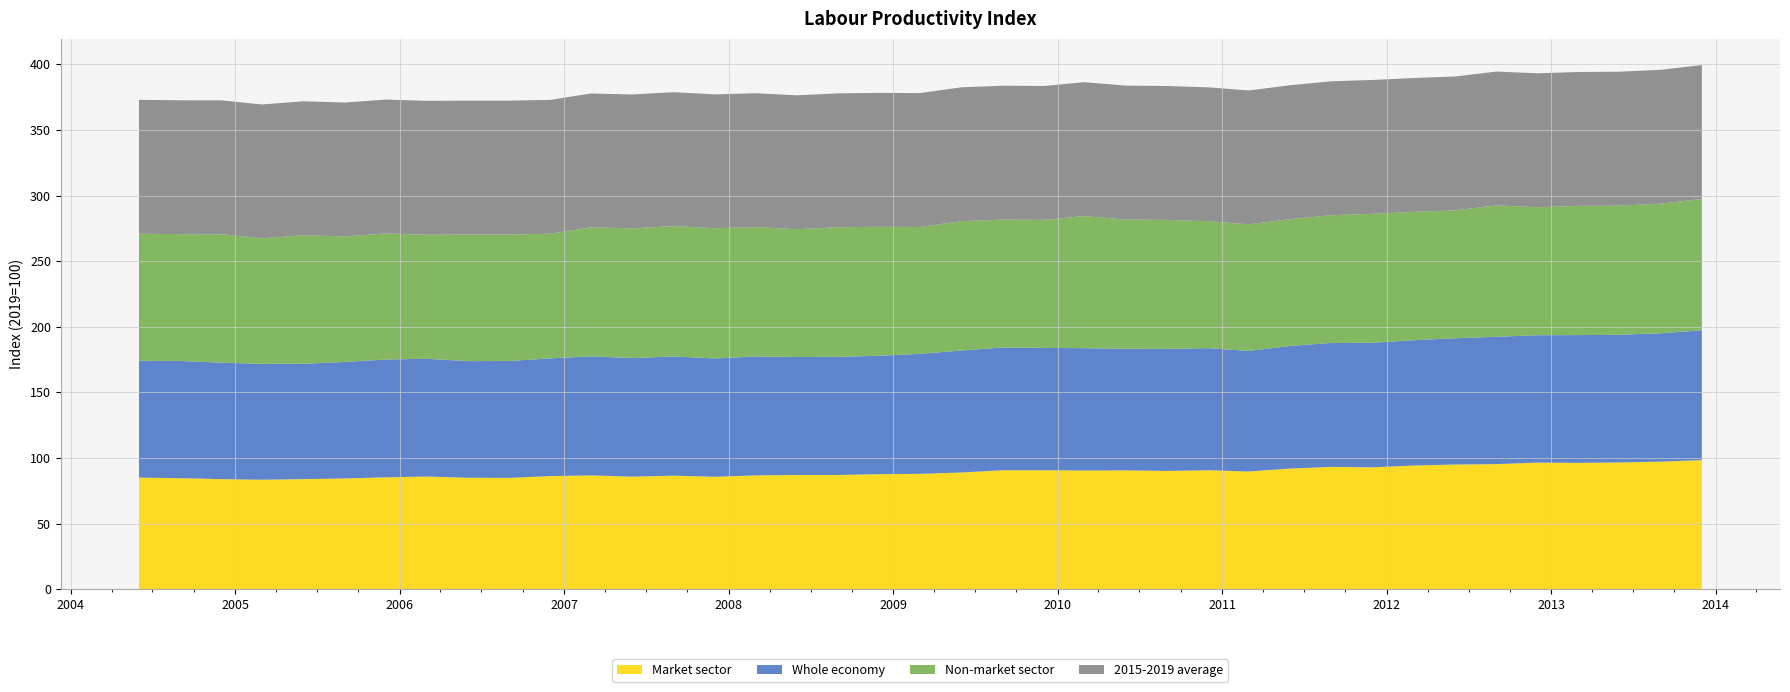

Reading left to right, list all the values displayed in this chart.

Market sector: 85.0	84.6	83.9	83.5	83.9	84.4	85.3	85.9	84.9	84.8	86.2	86.7	85.8	86.5	85.7	86.7	87.1	87.1	87.7	87.9	89.0	90.7	90.7	90.5	90.6	90.1	90.7	89.7	91.9	93.2	92.9	94.3	95.0	95.3	96.5	96.3	96.6	97.2	98.4
Whole economy: 89.0	89.3	88.8	88.3	88.0	88.8	89.8	89.7	88.9	89.1	89.7	90.8	90.4	90.9	90.2	90.7	89.9	90.1	90.3	91.5	93.0	93.6	93.3	93.3	92.7	93.1	93.1	91.9	93.5	94.5	94.9	95.5	96.3	97.1	97.1	97.4	97.3	97.8	99.0
Non-market sector: 96.9	96.7	97.9	95.7	98.0	95.7	96.1	94.6	96.5	96.4	95.0	98.3	98.9	99.4	99.3	98.6	97.4	98.8	98.3	96.7	98.6	97.5	97.6	100.7	98.5	98.3	96.8	96.5	96.7	97.4	98.3	97.8	97.5	100.1	97.6	98.5	98.5	98.8	100.1
2015-2019 average: 102.1	102.1	102.1	102.1	102.1	102.1	102.1	102.1	102.1	102.1	102.1	102.1	102.1	102.1	102.1	102.1	102.1	102.1	102.1	102.1	102.1	102.1	102.1	102.1	102.1	102.1	102.1	102.1	102.1	102.1	102.1	102.1	102.1	102.1	102.1	102.1	102.1	102.1	102.1